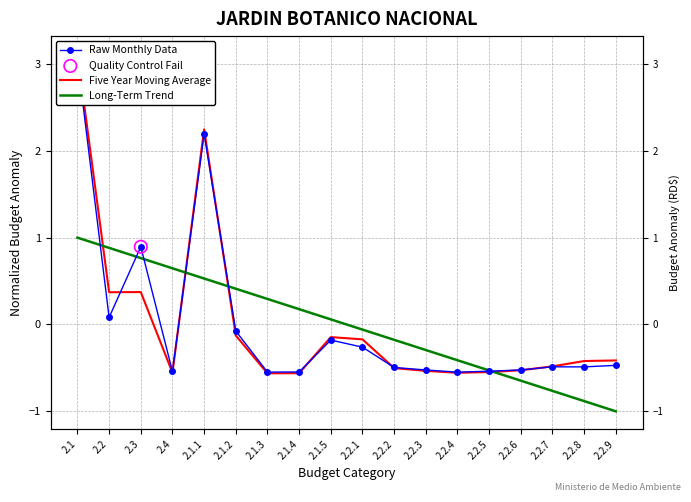

What are all the series names shown in the legend?

Raw Monthly Data, Five Year Moving Average, Long-Term Trend